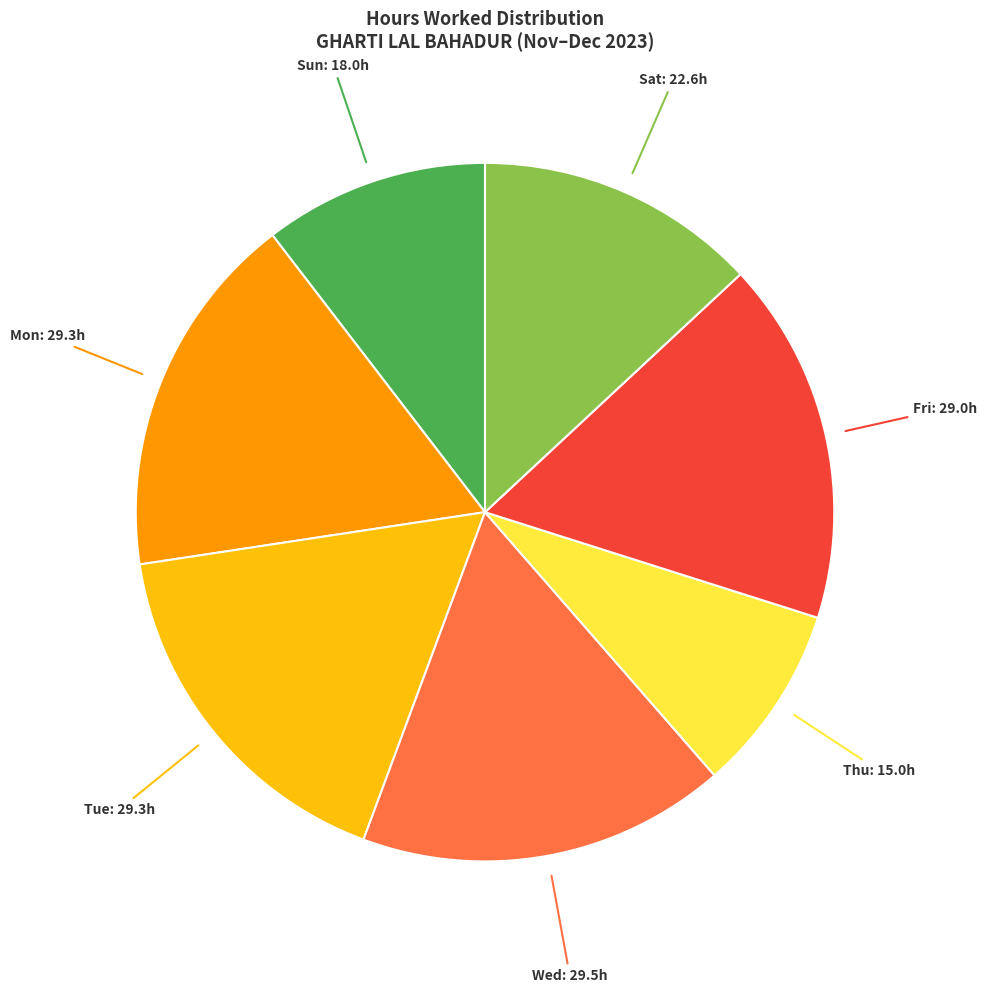

Does any single category account for the majority?

No